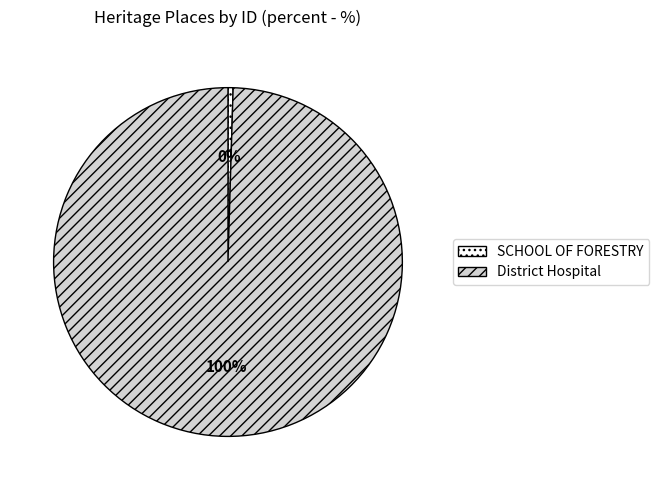

To the nearest percent, what percentage of the pie is District Hospital?

100%